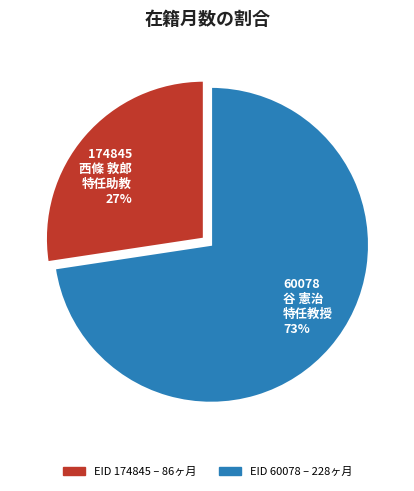

What percentage is the 60078 谷 憲治 特任教授 73% slice, to the nearest percent?

73%